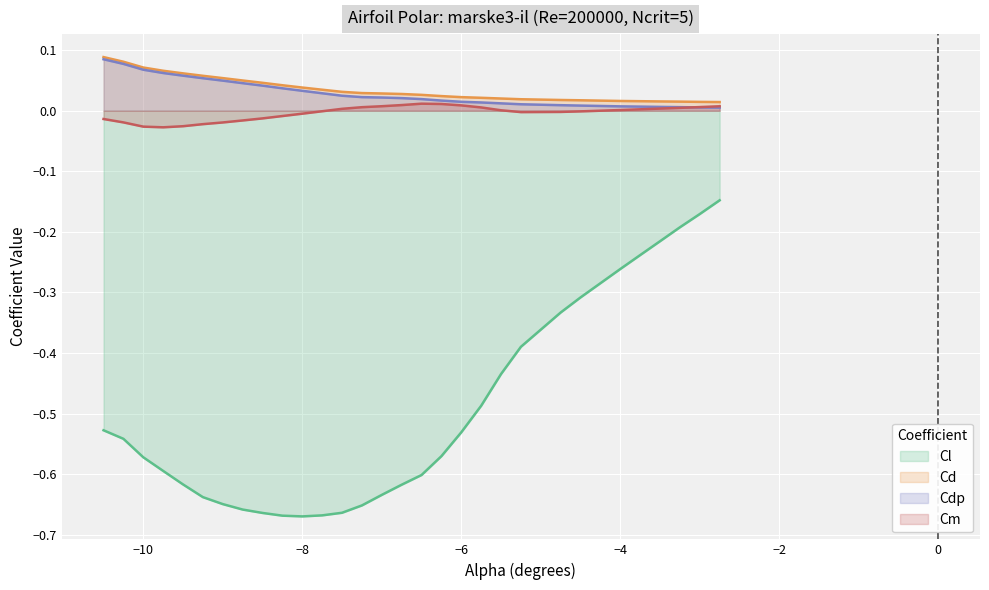

Reading right to left, extract all data points from this chart.

Cl: -0.1	-0.2	-0.2	-0.2	-0.2	-0.3	-0.3	-0.3	-0.4	-0.4	-0.5	-0.5	-0.6	-0.6	-0.6	-0.6	-0.7	-0.7	-0.7	-0.7	-0.7	-0.7	-0.7	-0.6	-0.6	-0.6	-0.6	-0.6	-0.5	-0.5
Cd: 0.0	0.0	0.0	0.0	0.0	0.0	0.0	0.0	0.0	0.0	0.0	0.0	0.0	0.0	0.0	0.0	0.0	0.0	0.0	0.0	0.0	0.0	0.0	0.1	0.1	0.1	0.1	0.1	0.1	0.1
Cdp: 0.0	0.0	0.0	0.0	0.0	0.0	0.0	0.0	0.0	0.0	0.0	0.0	0.0	0.0	0.0	0.0	0.0	0.0	0.0	0.0	0.0	0.0	0.0	0.0	0.1	0.1	0.1	0.1	0.1	0.1
Cm: 0.0	0.0	0.0	0.0	0.0	0.0	-0.0	-0.0	-0.0	0.0	0.0	0.0	0.0	0.0	0.0	0.0	0.0	0.0	-0.0	-0.0	-0.0	-0.0	-0.0	-0.0	-0.0	-0.0	-0.0	-0.0	-0.0	-0.0